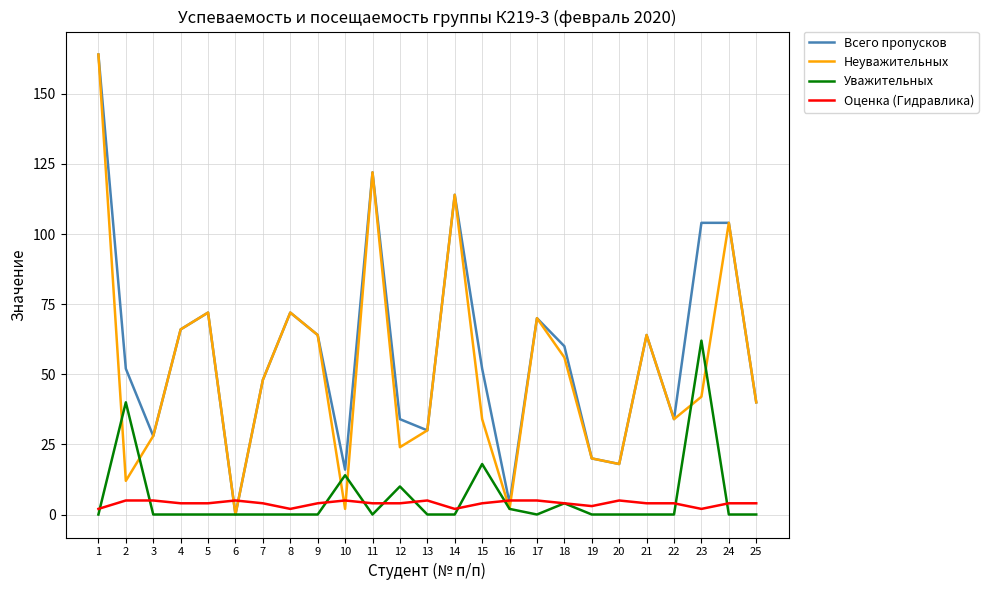

True or false: Уважительных and Оценка (Гидравлика) cross at least once.

True